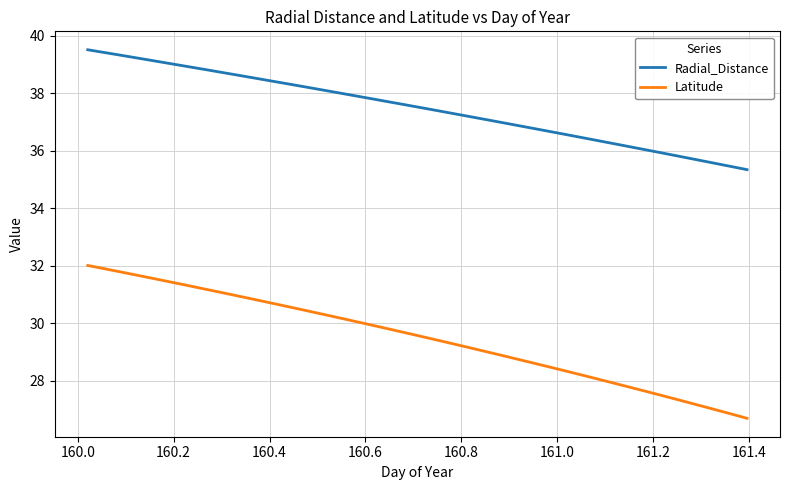

Count the number of data series in this chart.

2